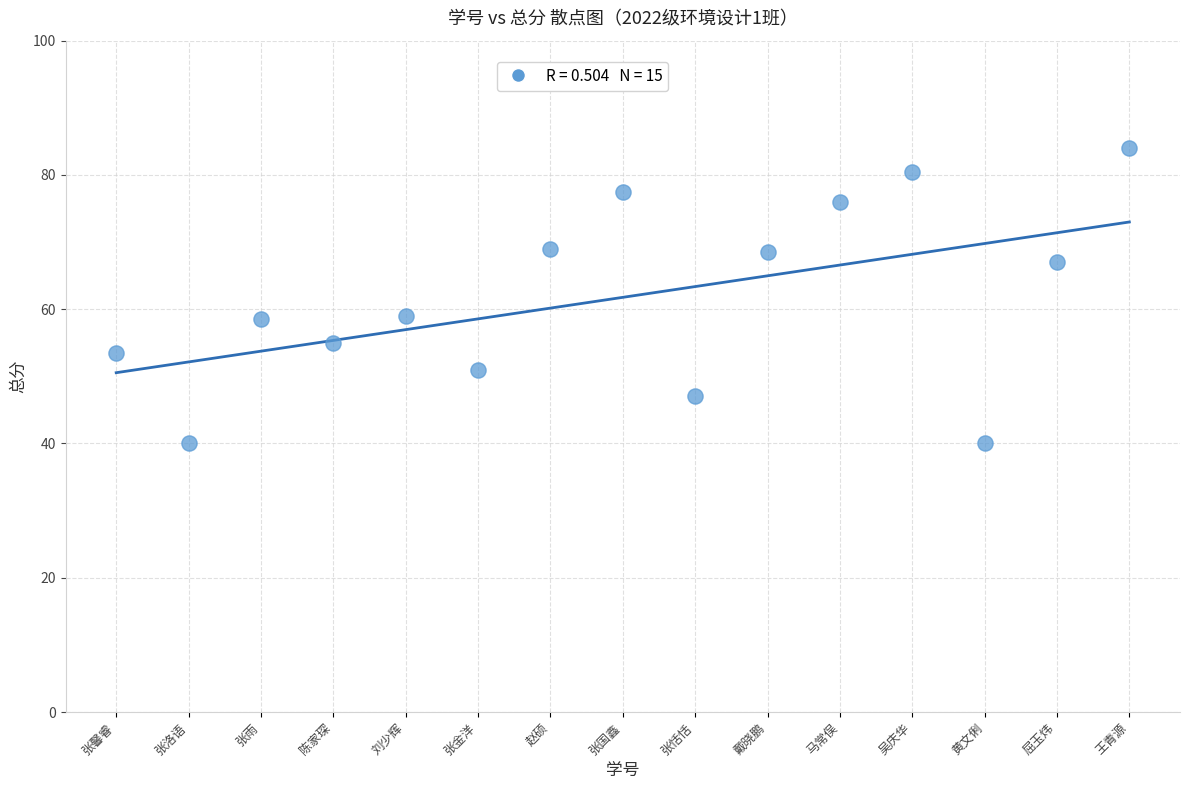

What is the range of Y values (max minus min)?

44.0